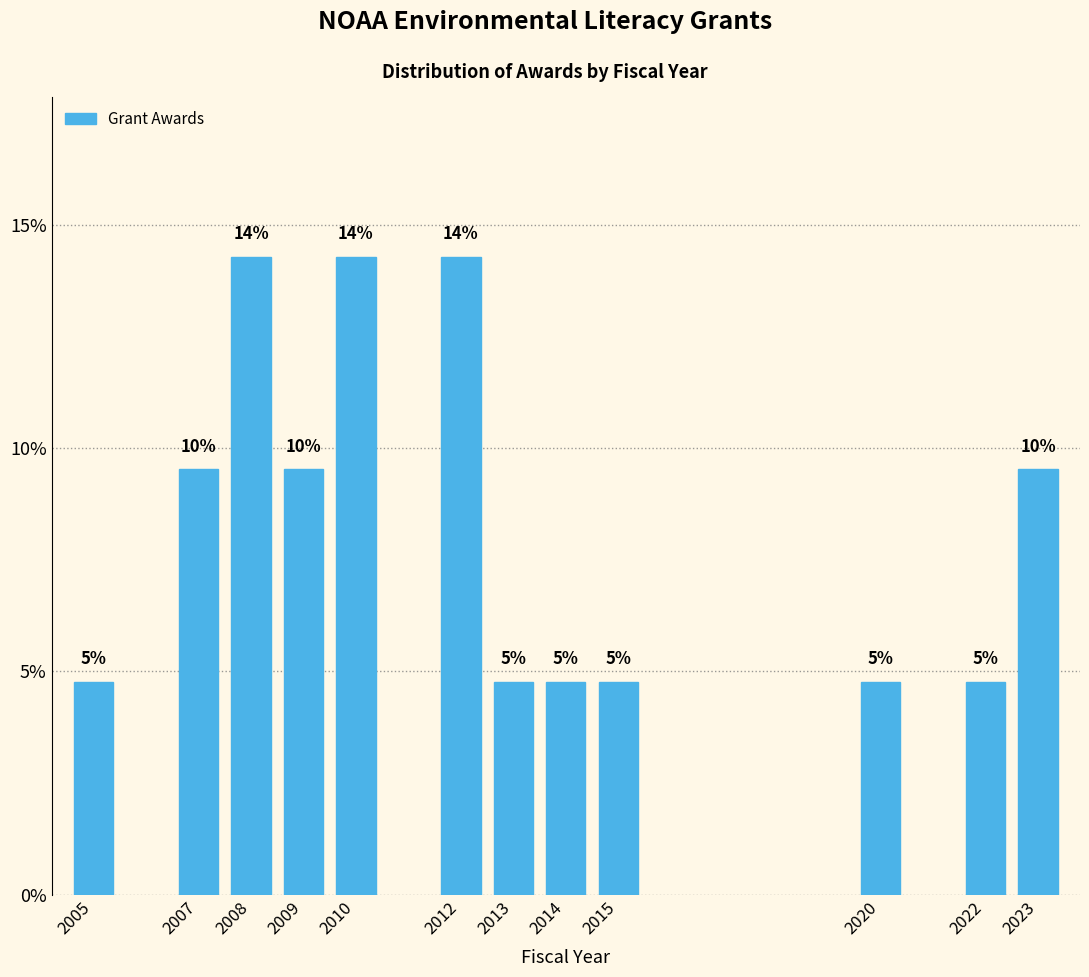

Does the chart contain any negative values?

No